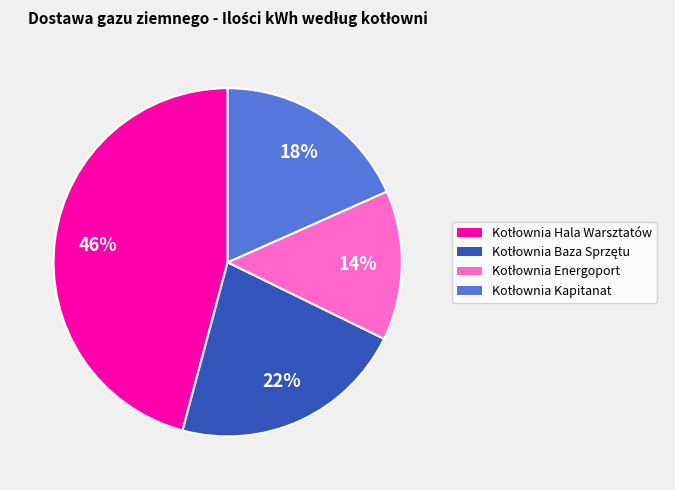

Is there a majority slice in this chart?

No